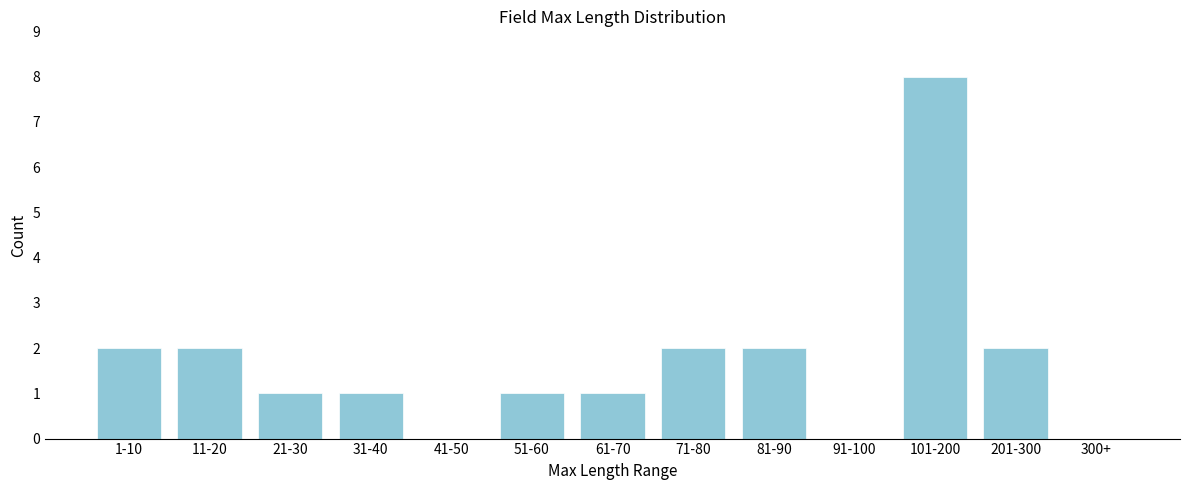

Reading right to left, list all the values displayed in this chart.

300+=0	201-300=2	101-200=8	91-100=0	81-90=2	71-80=2	61-70=1	51-60=1	41-50=0	31-40=1	21-30=1	11-20=2	1-10=2